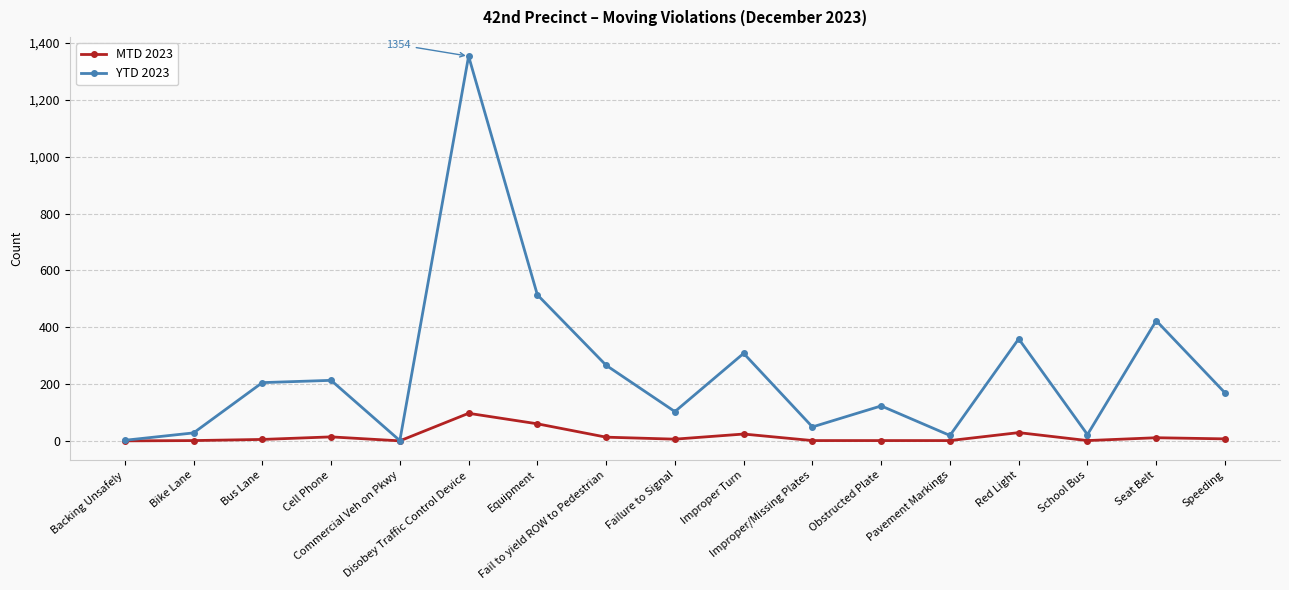

Rank the series by their maximum value, from lowest to highest.

MTD 2023, YTD 2023